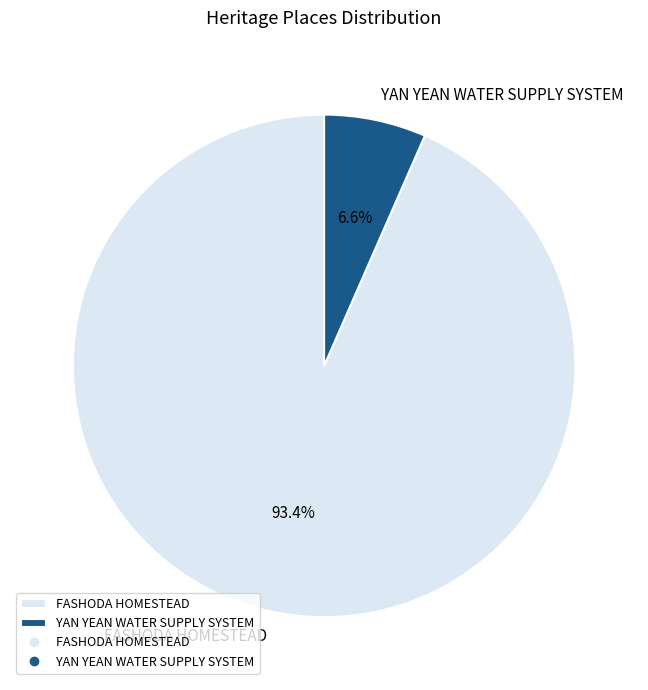

Rank the categories by value from lowest to highest.

YAN YEAN WATER SUPPLY SYSTEM, FASHODA HOMESTEAD